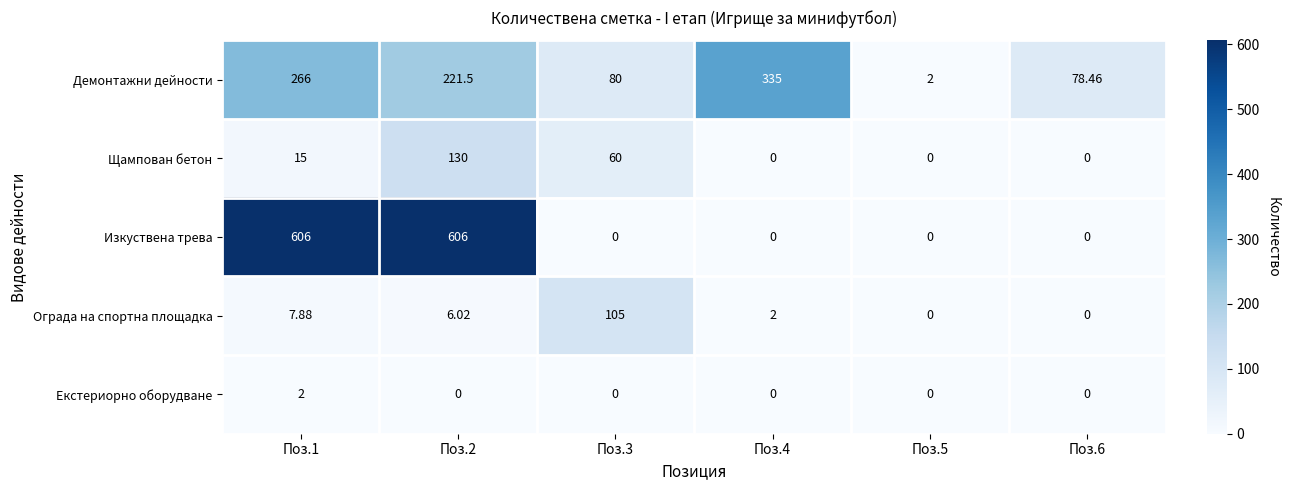

List the series in order of their peak value, highest first.

Изкуствена трева, Демонтажни дейности, Щампован бетон, Ограда на спортна площадка, Екстериорно оборудване